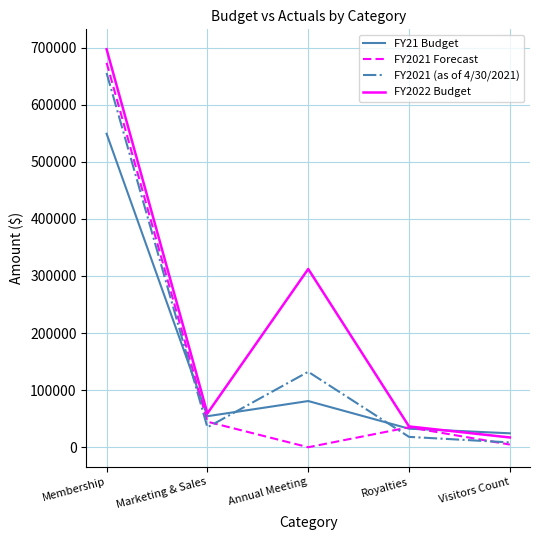

What is the average value of the FY2022 Budget series?

224370.0